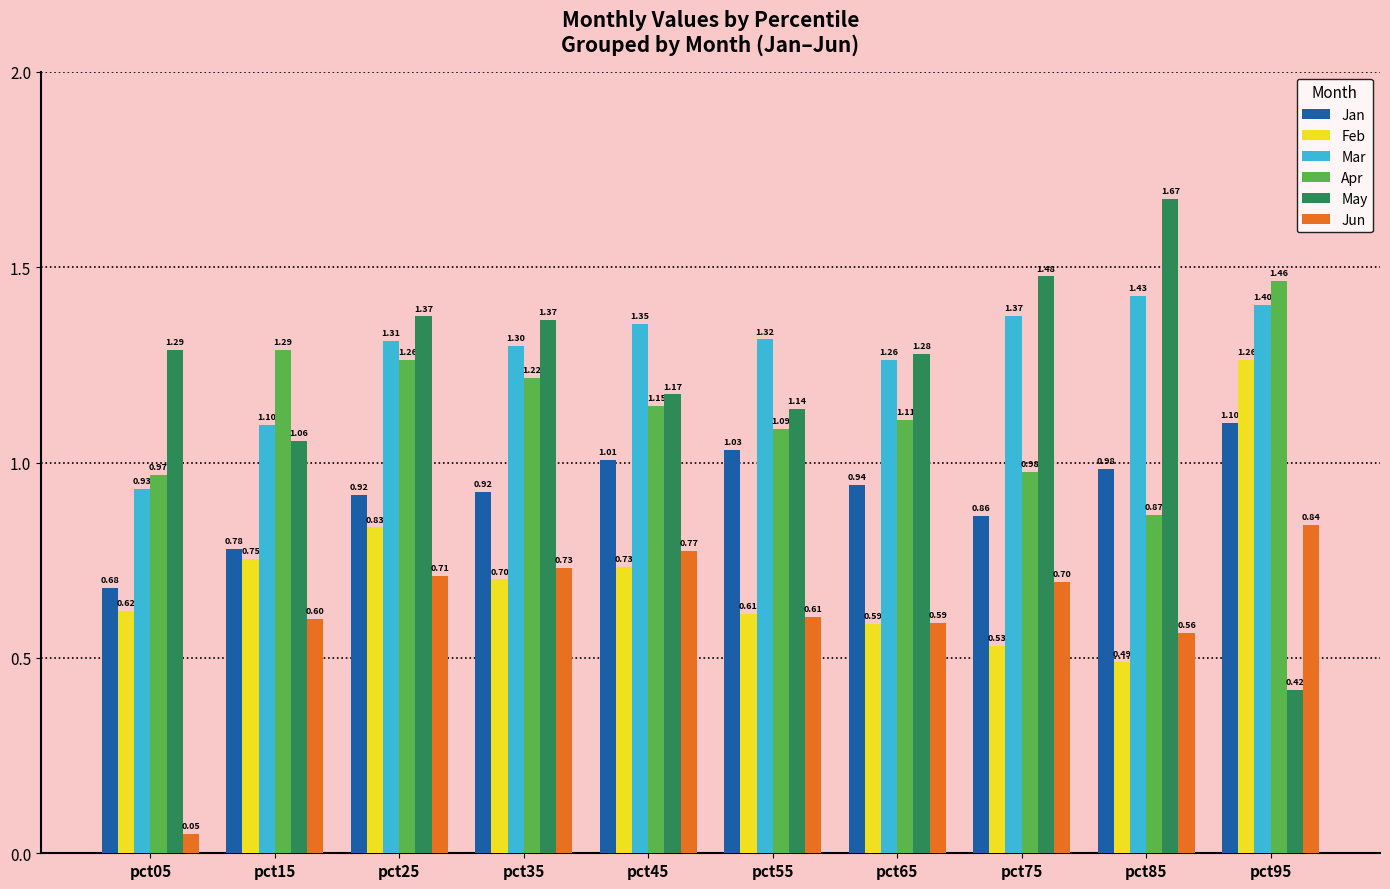

How many values in the Apr series exceed 1?

7